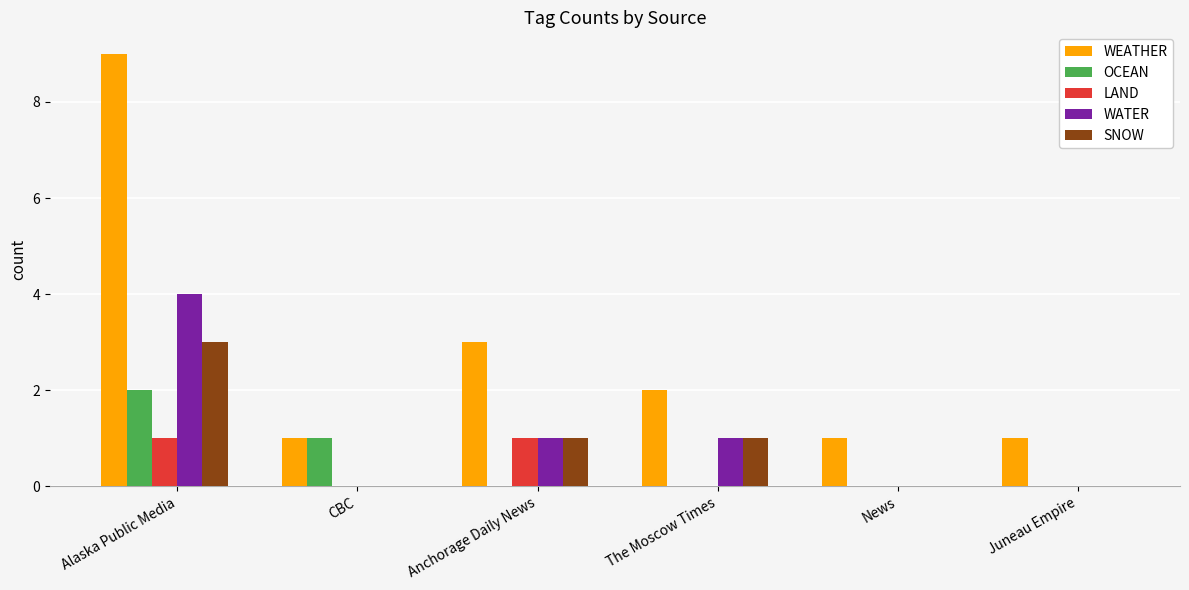

What is the sum of all WEATHER values?

17